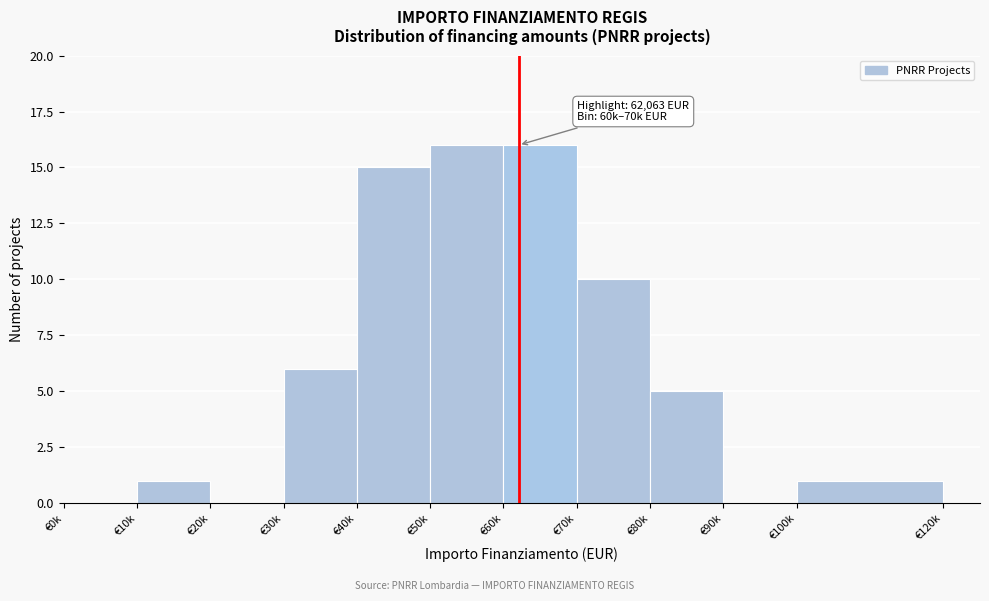

Reading left to right, what are all the values shown in this chart?

€0k=0	€10k=1	€20k=0	€30k=6	€40k=15	€50k=16	€60k=16	€70k=10	€80k=5	€90k=0	€100k=1